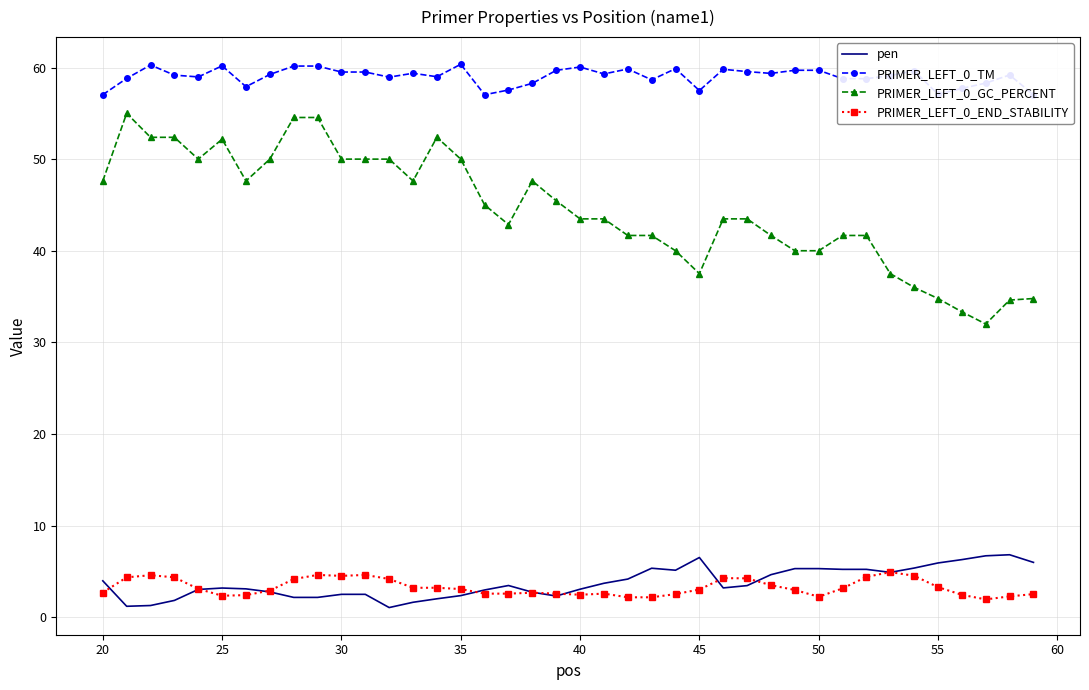

Reading left to right, what are all the values shown in this chart?

pen: 4.0	1.2	1.3	1.8	3.0	3.2	3.1	2.8	2.2	2.2	2.5	2.5	1.1	1.6	2.0	2.4	3.0	3.5	2.7	2.3	3.1	3.7	4.2	5.3	5.1	6.5	3.2	3.4	4.6	5.3	5.3	5.2	5.2	4.9	5.4	5.9	6.3	6.7	6.8	6.0
PRIMER_LEFT_0_TM: 57.0	58.8	60.3	59.2	59.0	60.2	57.9	59.2	60.2	60.2	59.5	59.5	59.0	59.4	59.0	60.4	57.0	57.5	58.3	59.7	60.1	59.3	59.8	58.7	59.9	57.5	59.8	59.6	59.4	59.7	59.7	58.8	58.8	59.1	59.6	57.1	57.7	58.3	59.2	57.0
PRIMER_LEFT_0_GC_PERCENT: 47.6	55.0	52.4	52.4	50.0	52.2	47.6	50.0	54.5	54.5	50.0	50.0	50.0	47.6	52.4	50.0	45.0	42.9	47.6	45.5	43.5	43.5	41.7	41.7	40.0	37.5	43.5	43.5	41.7	40.0	40.0	41.7	41.7	37.5	36.0	34.8	33.3	32.0	34.6	34.8
PRIMER_LEFT_0_END_STABILITY: 2.7	4.3	4.6	4.3	3.1	2.3	2.4	2.9	4.2	4.6	4.5	4.6	4.2	3.2	3.2	3.1	2.6	2.6	2.7	2.6	2.5	2.6	2.2	2.2	2.5	3.0	4.3	4.2	3.5	3.0	2.2	3.1	4.4	4.9	4.5	3.3	2.4	1.9	2.3	2.5